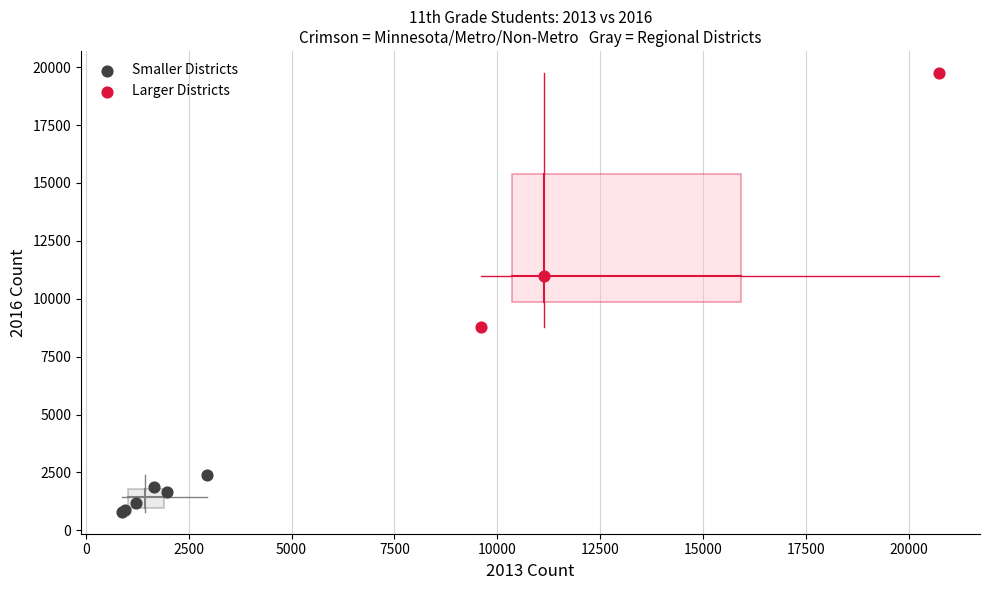

Which series has the widest spread of Y values?

Larger Districts